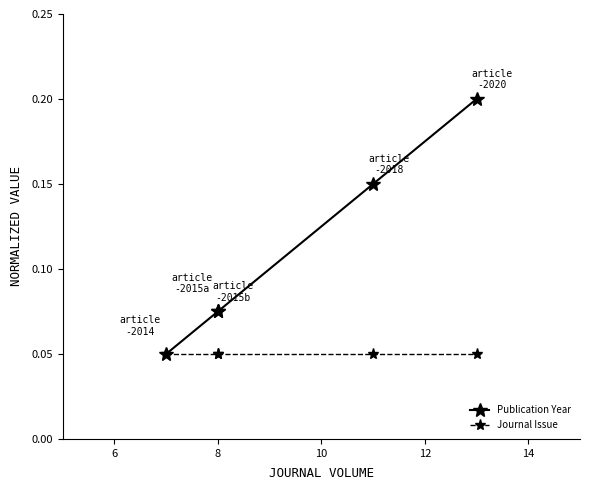

True or false: Journal Issue and Publication Year cross at least once.

False